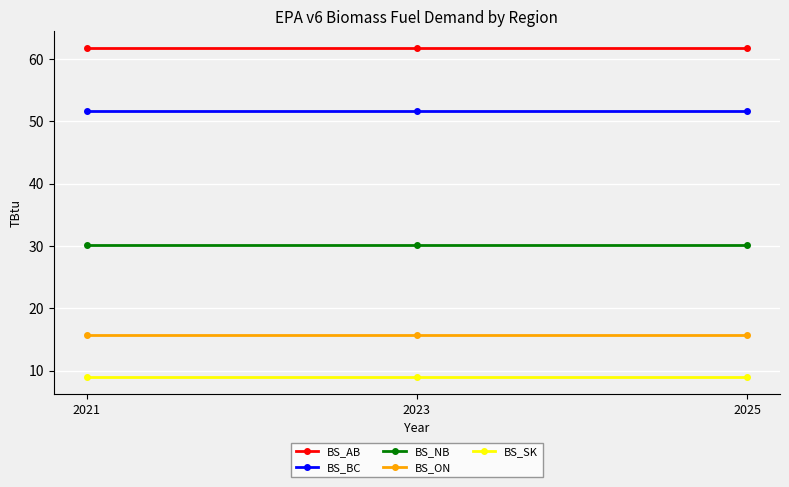

Count the number of categories in the chart.

3